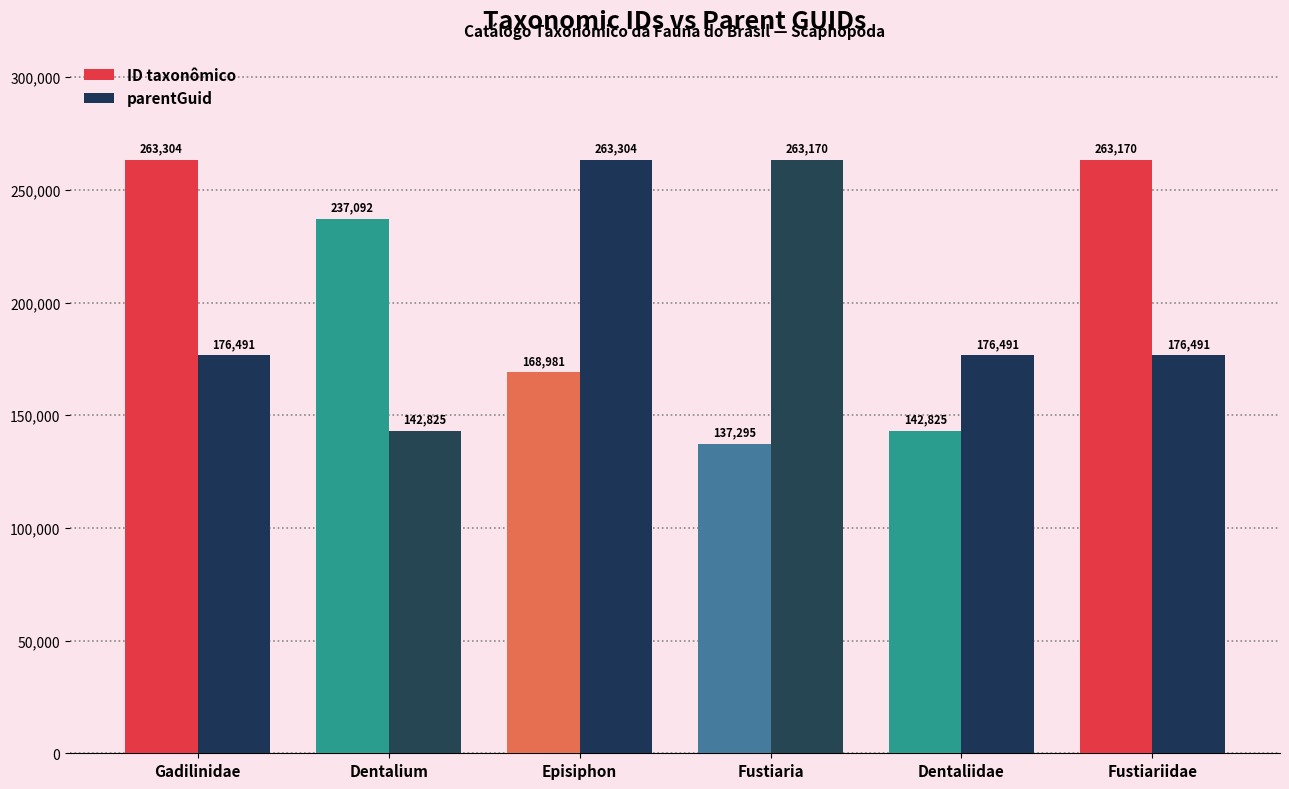

What is the difference between the highest and lowest values at Episiphon?

94323